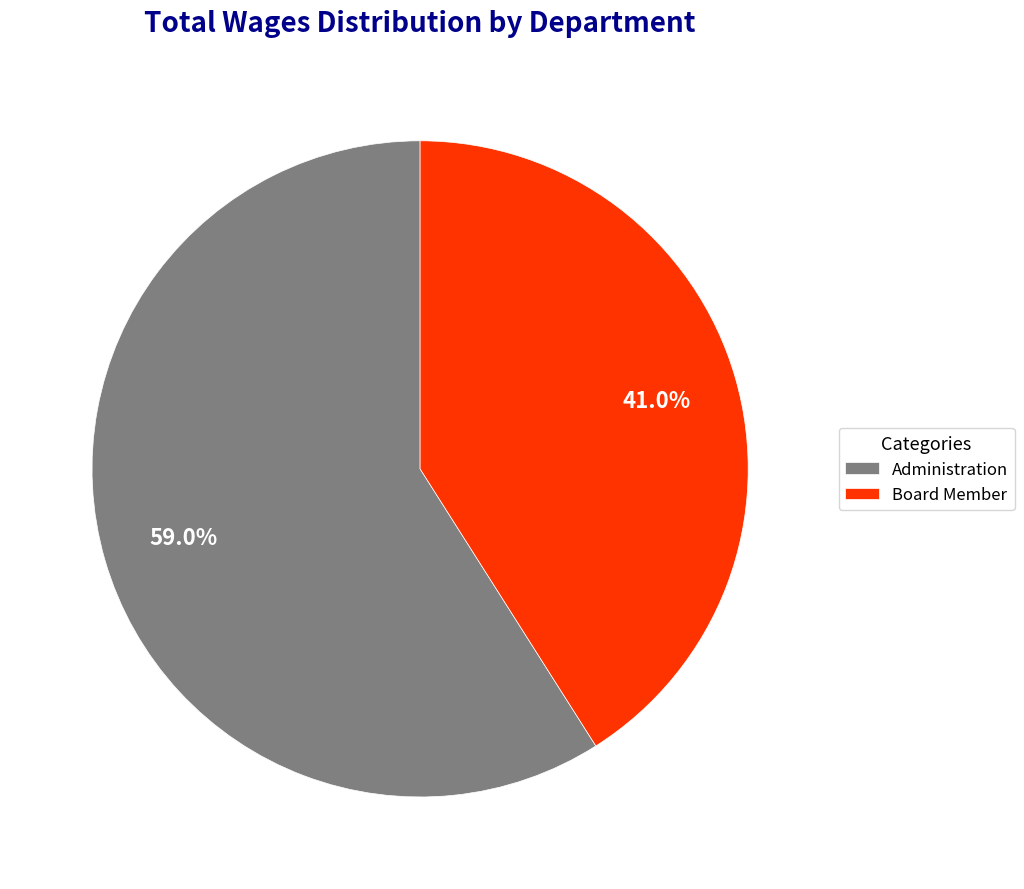

To the nearest percent, what is the difference between the largest and smallest slice percentages?

18%